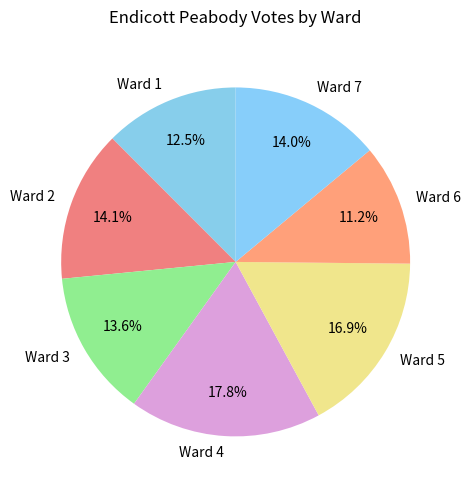

Does Ward 5 represent more than half of the total?

No